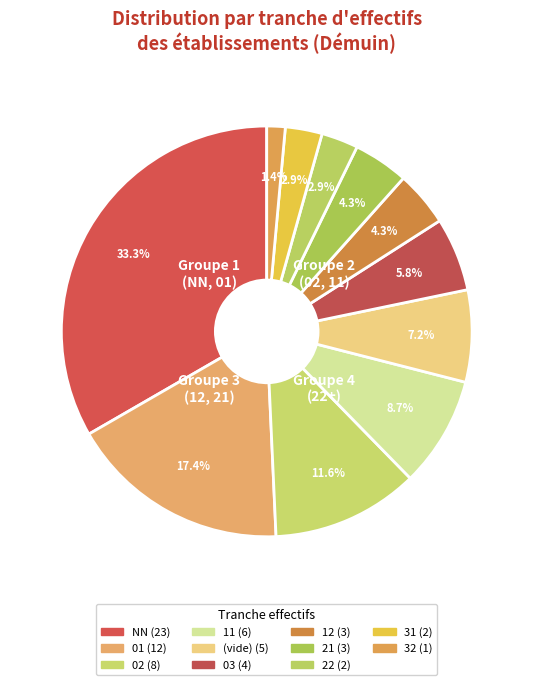

Count the number of slices in the pie.

11